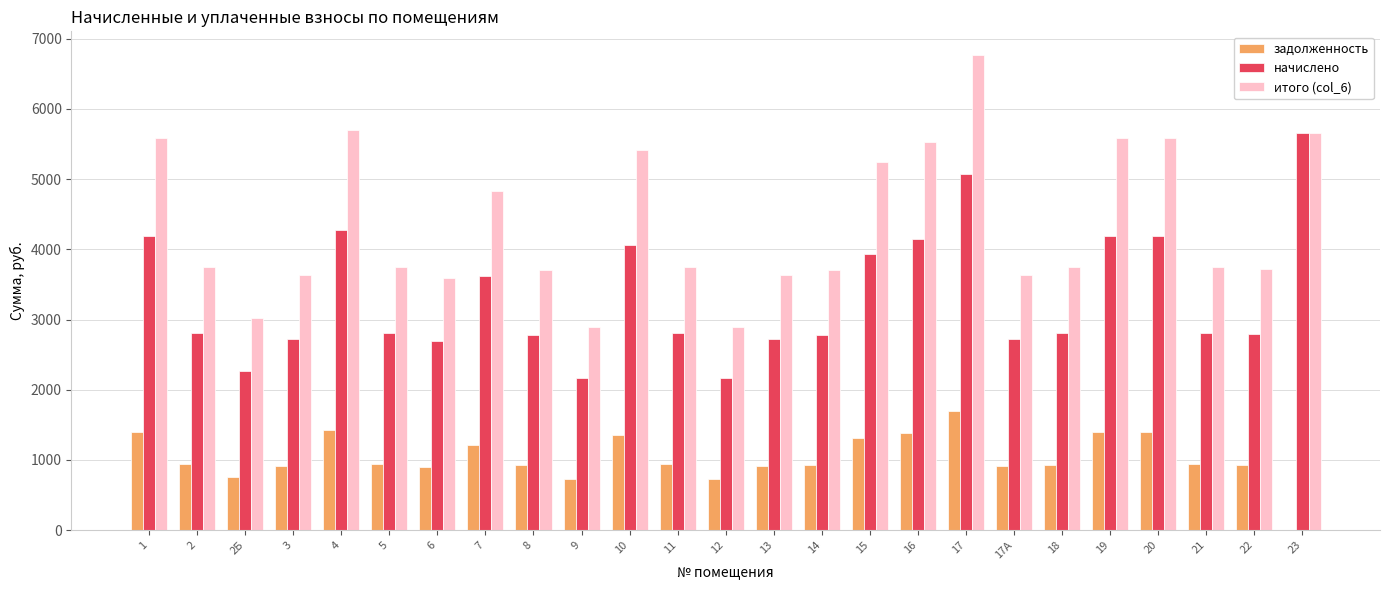

Are the bars horizontal?

No